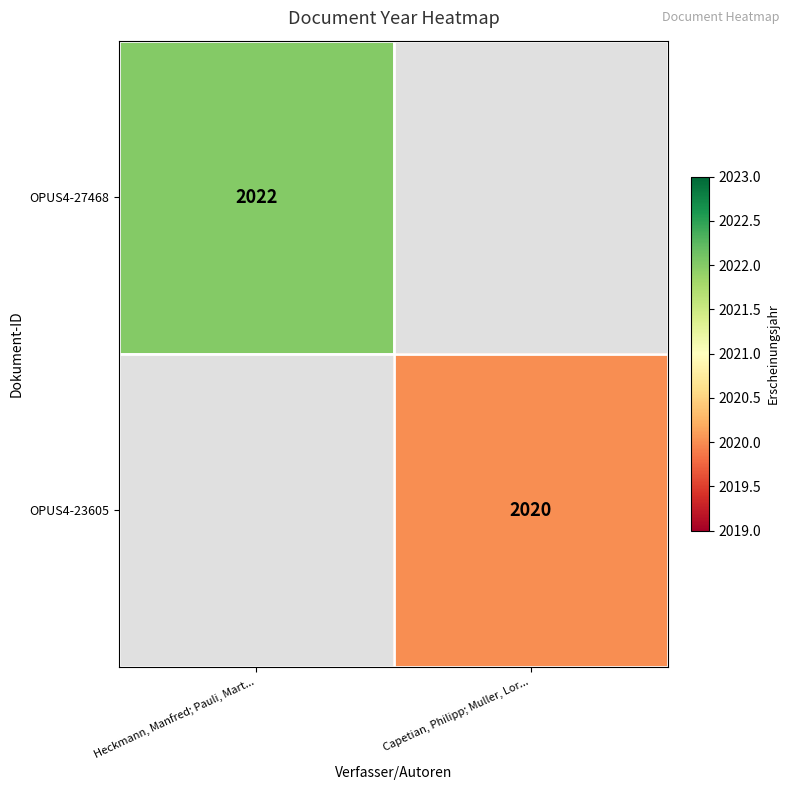

What is the maximum value shown in the chart?

2022